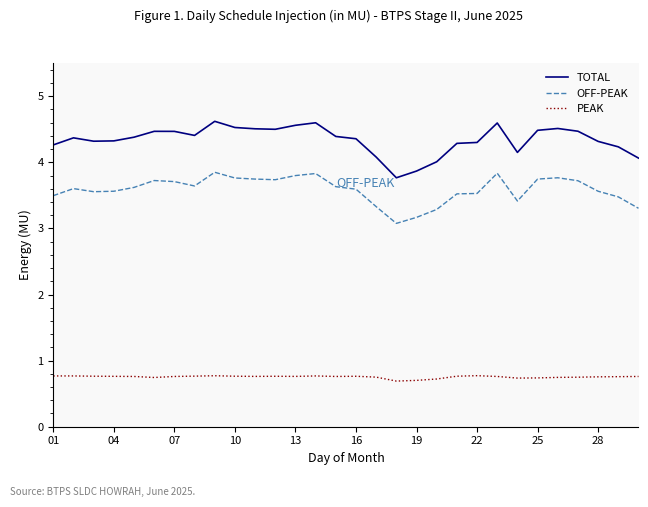

List the series in order of their overall mean, lowest first.

PEAK, OFF-PEAK, TOTAL